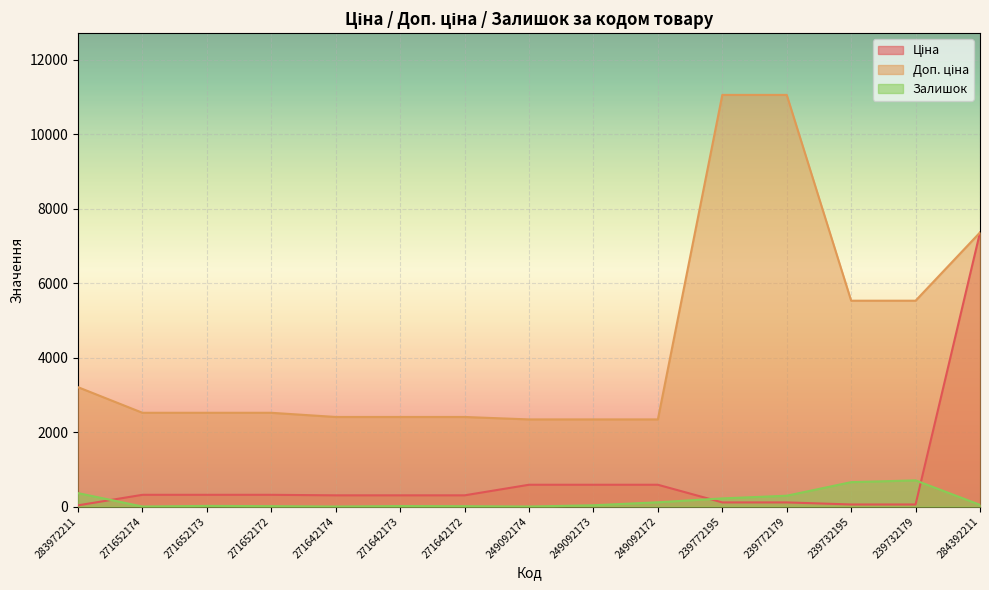

Where is Ціна nearest to the value 3696?

249092174